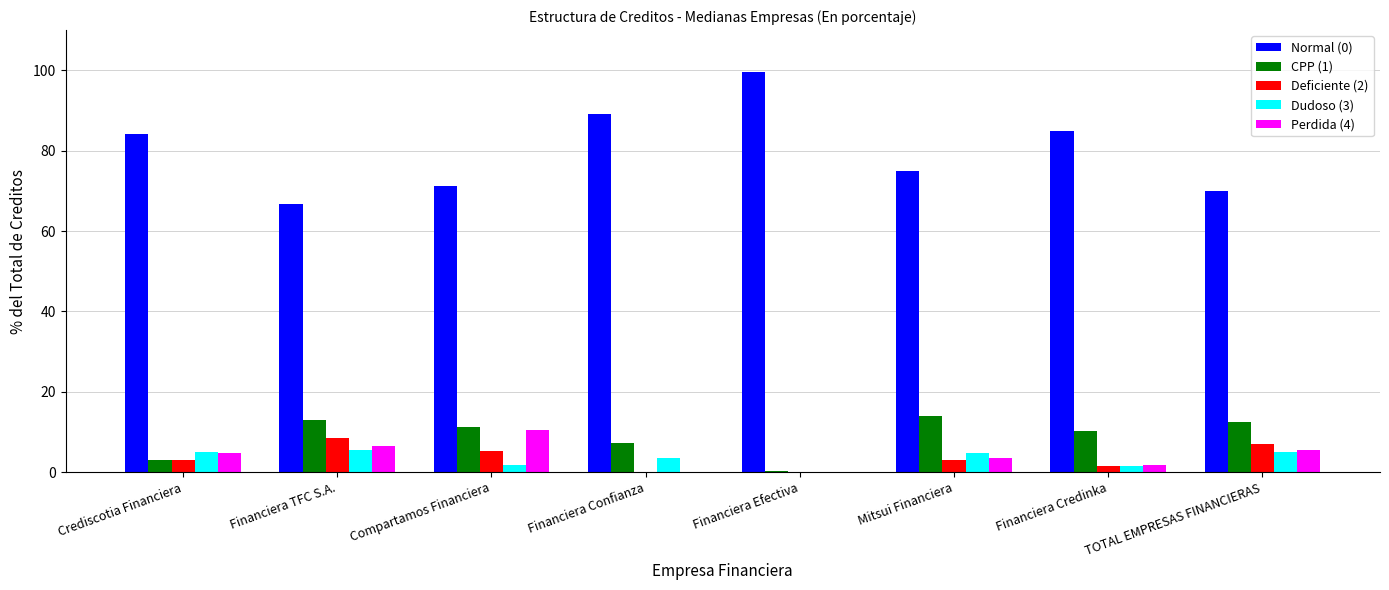

Is the value of CPP (1) at TOTAL EMPRESAS FINANCIERAS greater than the value of Dudoso (3) at Compartamos Financiera?

Yes